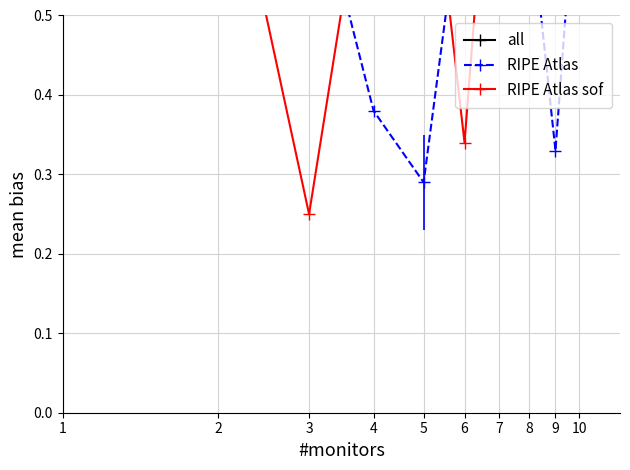

What is the approximate value of all at 8?

0.6